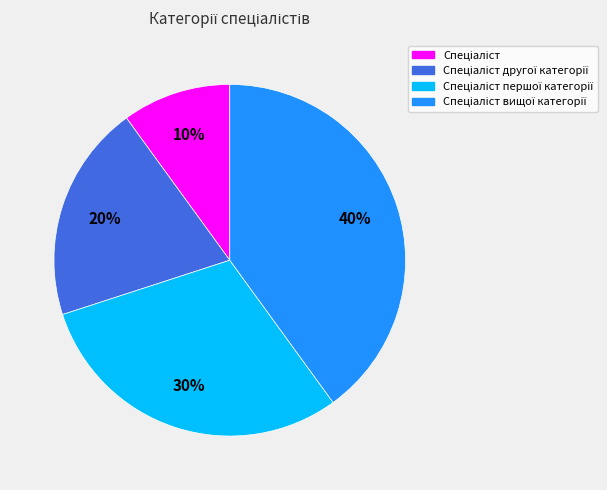

To the nearest percent, what is the average slice percentage?

25%